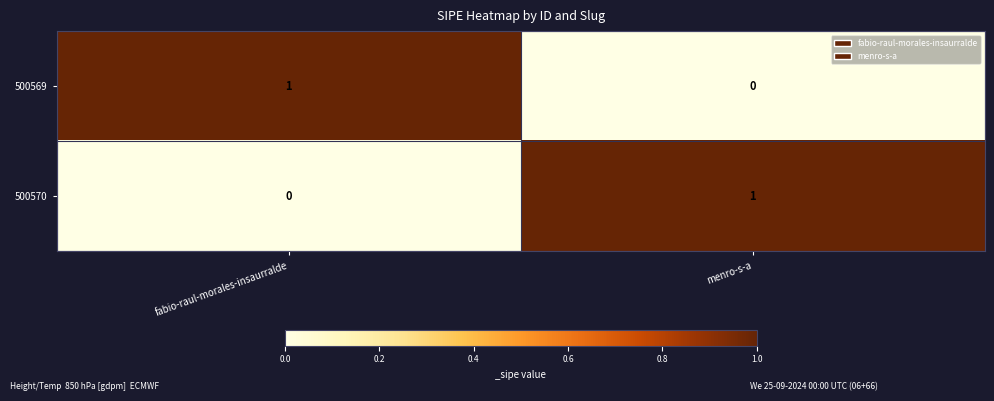

List the labels in order of 500569 value, largest first.

fabio-raul-morales-insaurralde, menro-s-a